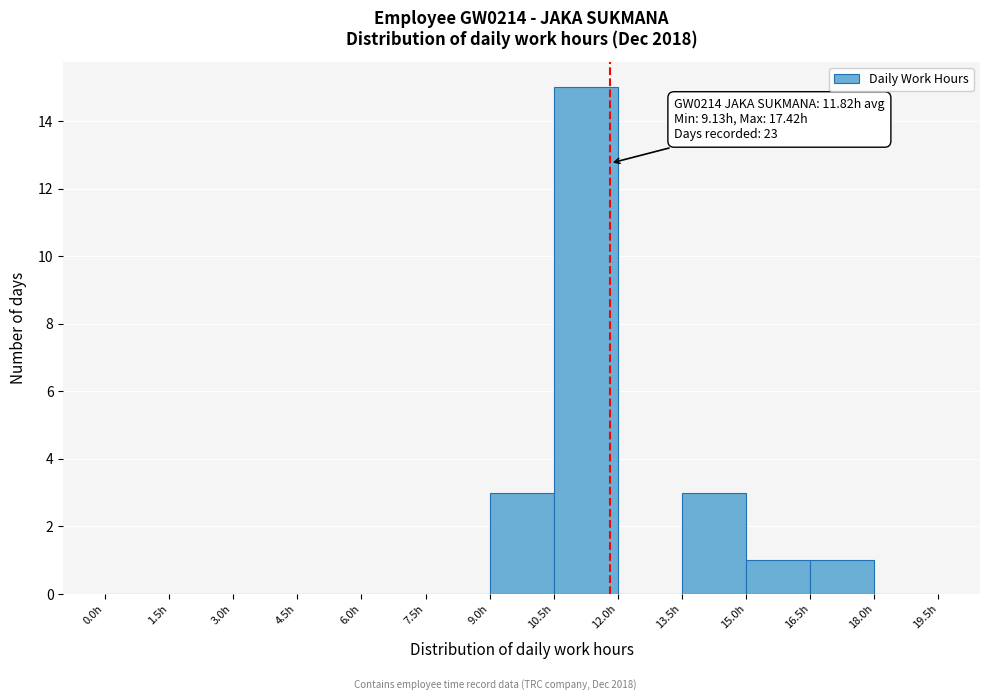

Which range on the x-axis has the tallest bar?

10.5 to 12.0